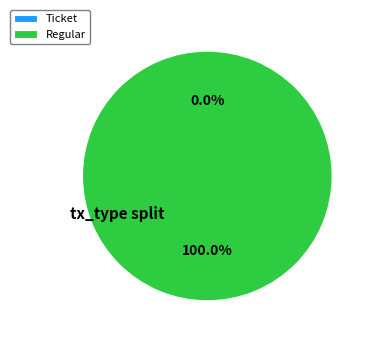

To the nearest percent, what is the difference between the largest and smallest slice percentages?

100%